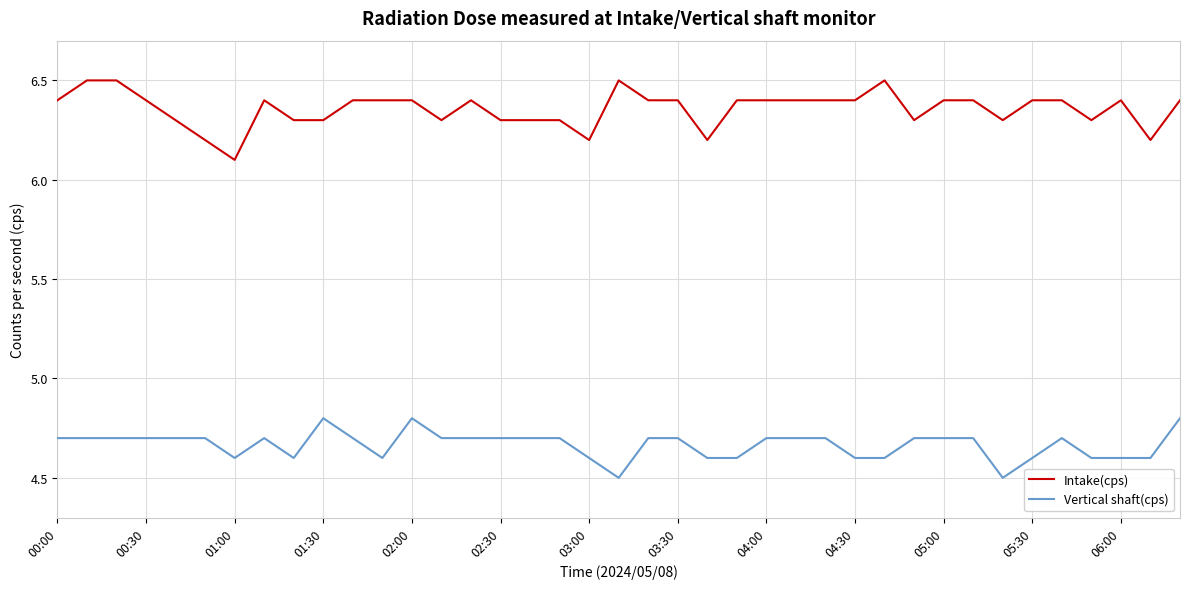

Rank the series by their average value, from lowest to highest.

Vertical shaft(cps), Intake(cps)